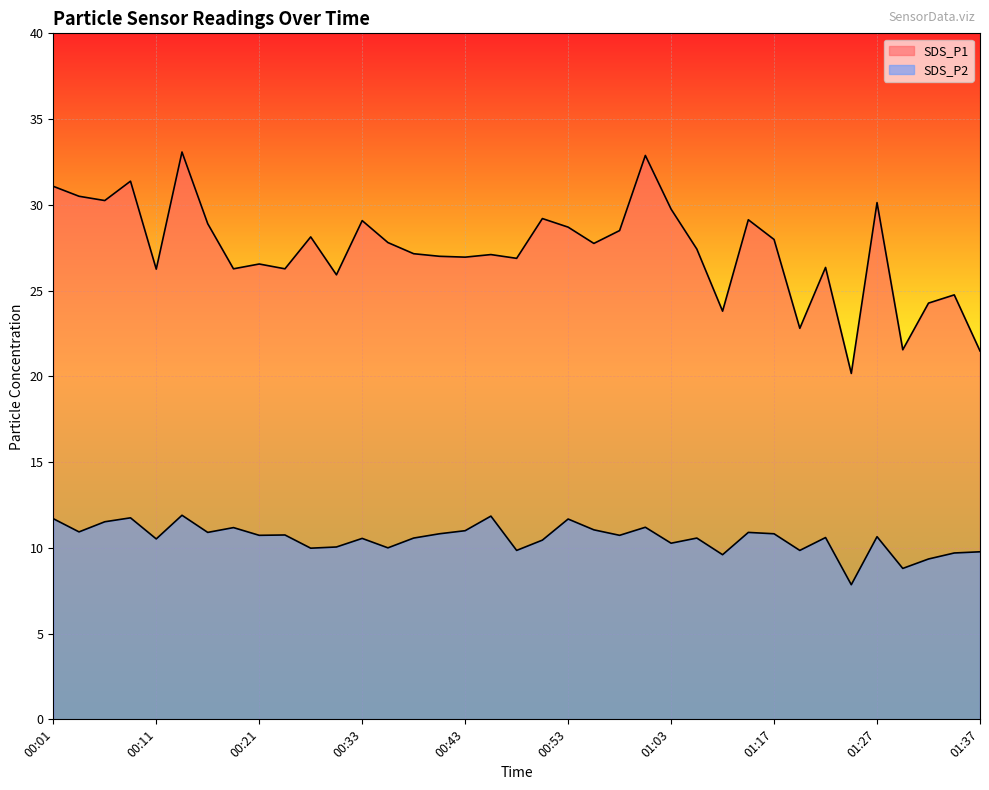

At which category does SDS_P1 reach its first local peak?

00:08